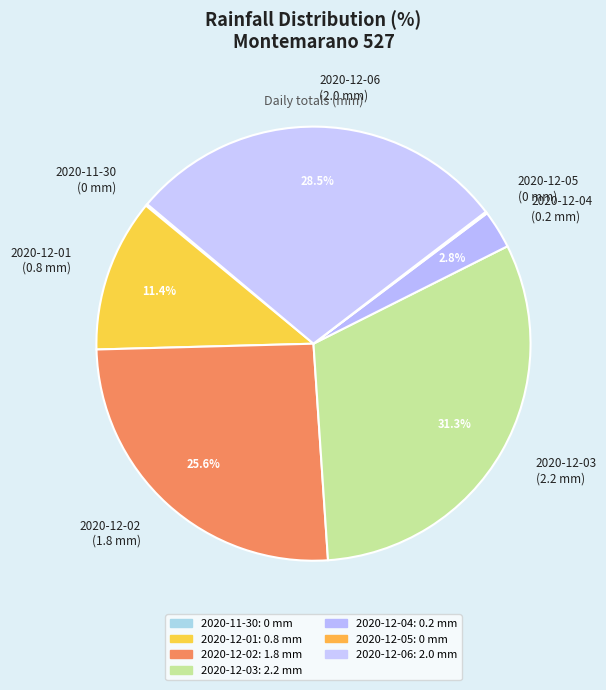

To the nearest percent, what portion does 2020-12-03 represent?

31%